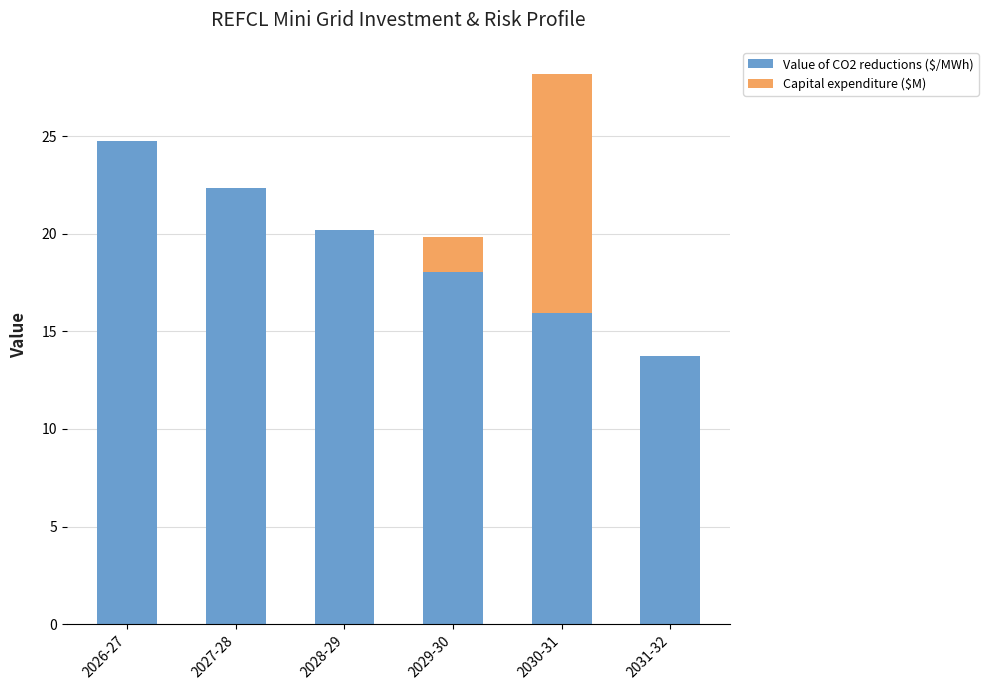

What is the difference between the Value of CO2 reductions ($/MWh) values at 2027-28 and 2030-31?

6.4